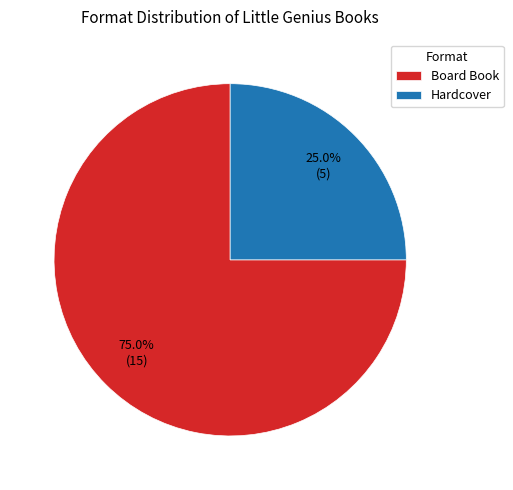

How many slices are in this pie chart?

2